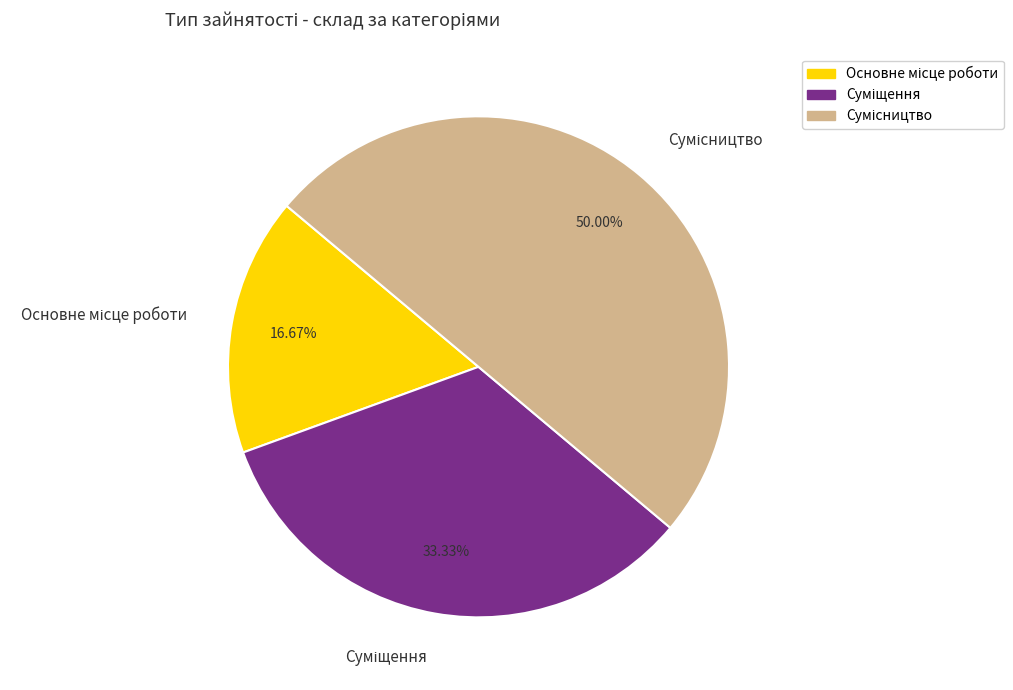

How many segments does this pie chart have?

3